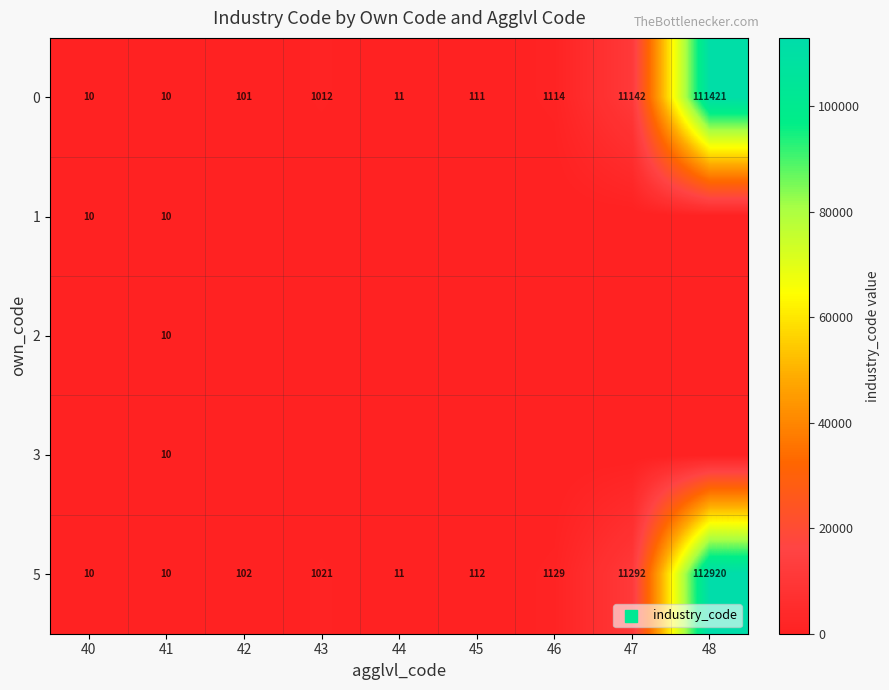

What is the difference between the maximum and minimum values in the 5 series?

112910